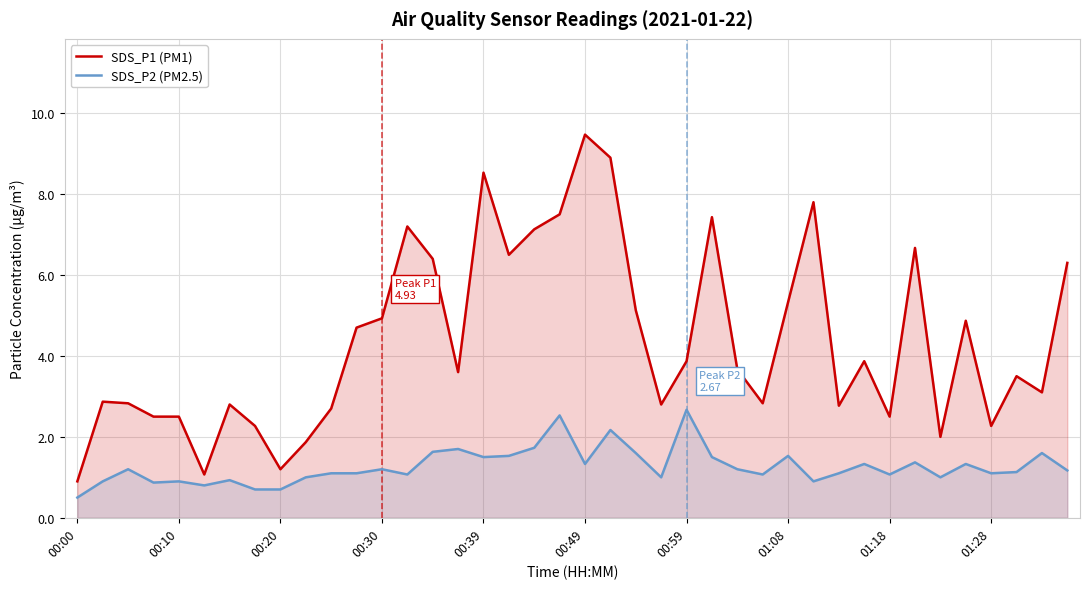

What is the minimum value shown in the chart?

0.5